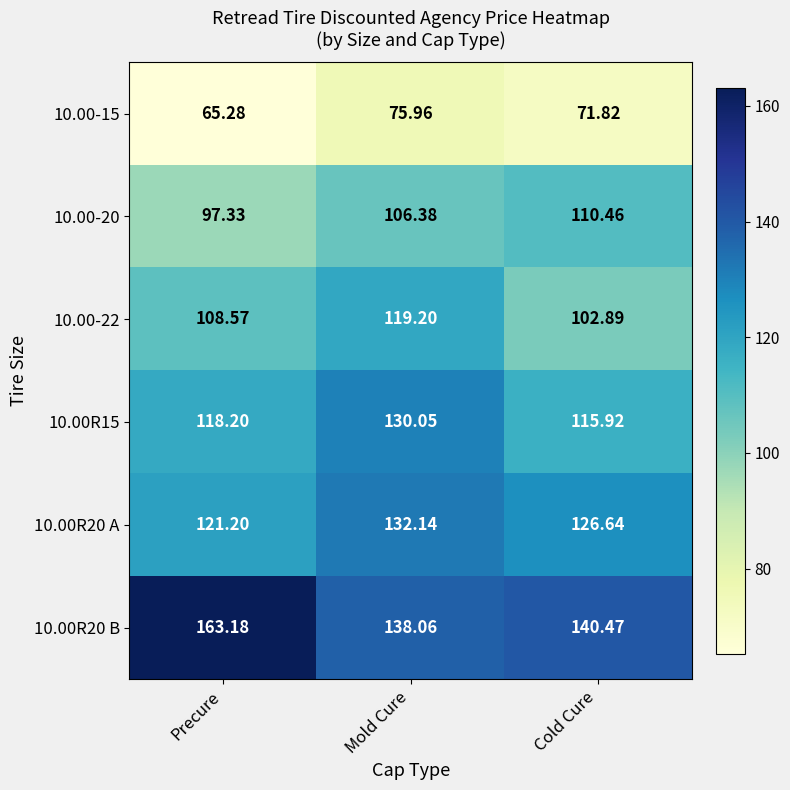

Is the value of 10.00R15 at Cold Cure greater than the value of 10.00R20 B at Cold Cure?

No